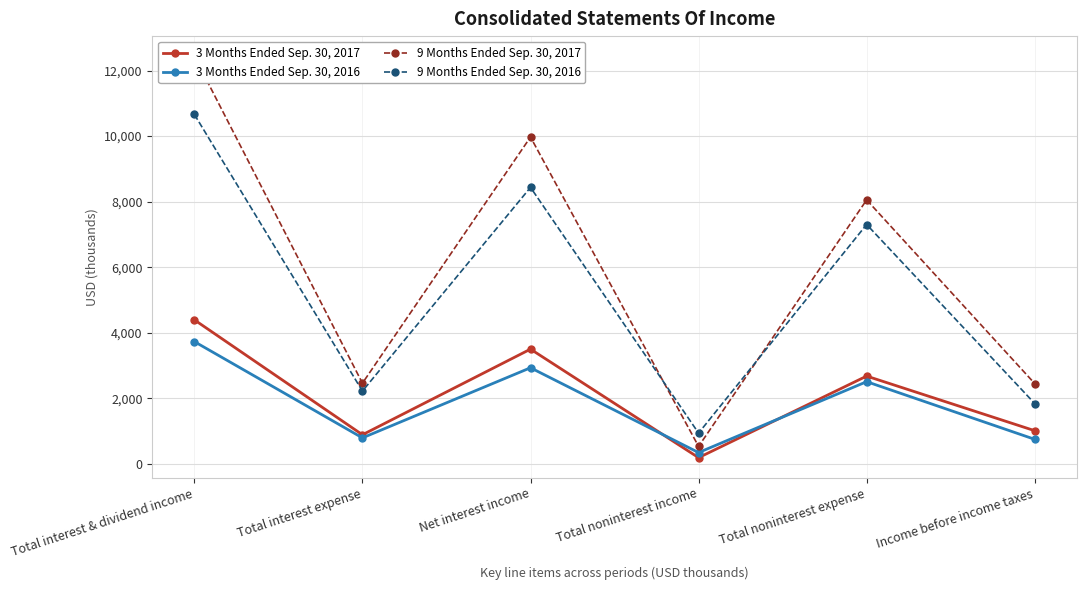

Between Total noninterest expense and Net interest income, which is larger?

Net interest income